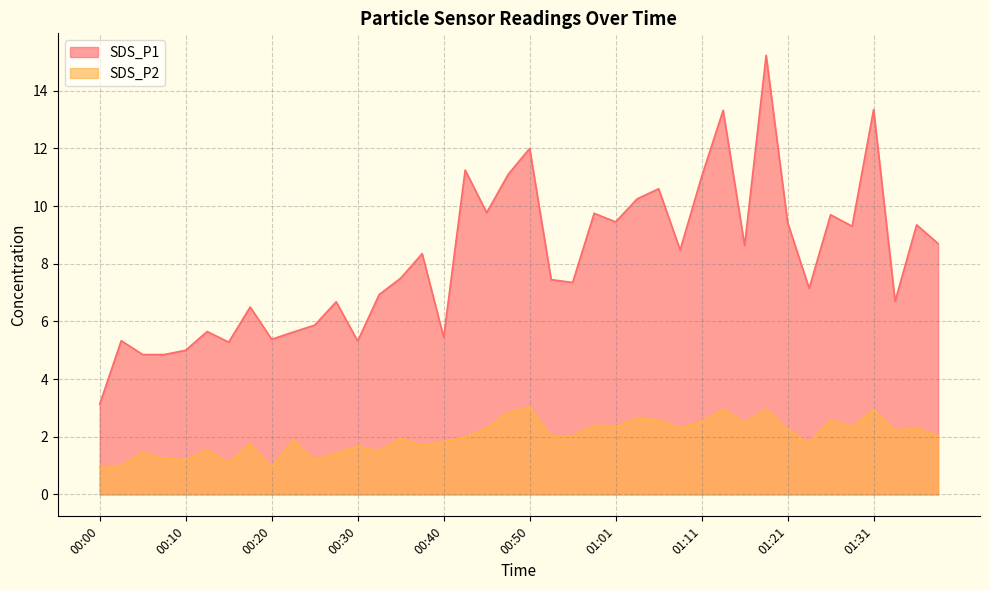

True or false: SDS_P2 and SDS_P1 intersect in this chart.

False